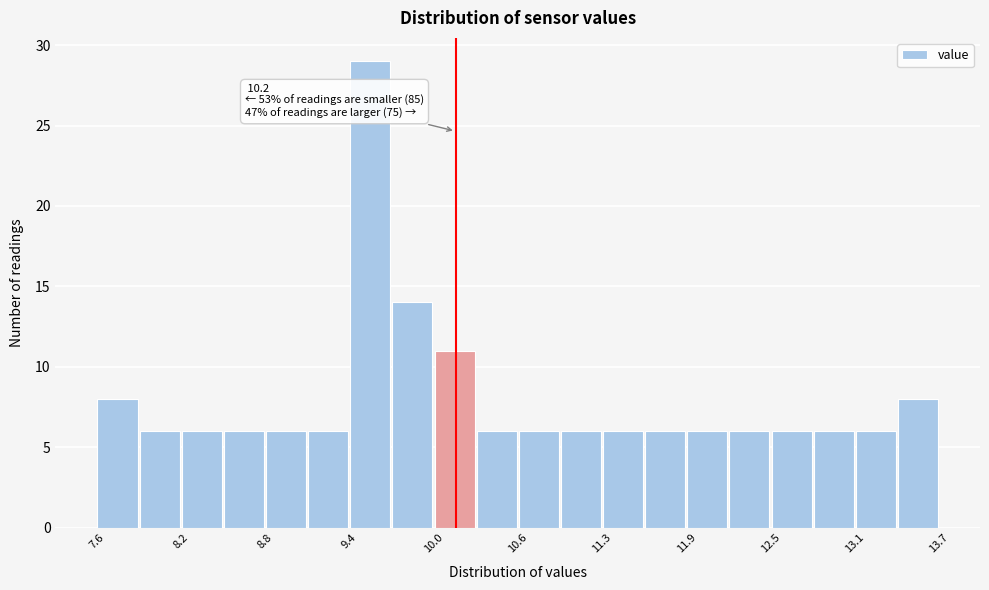

Around what value on the x-axis is the tallest bar? Give the approximate position of its centre, as read against the axis.

9.6